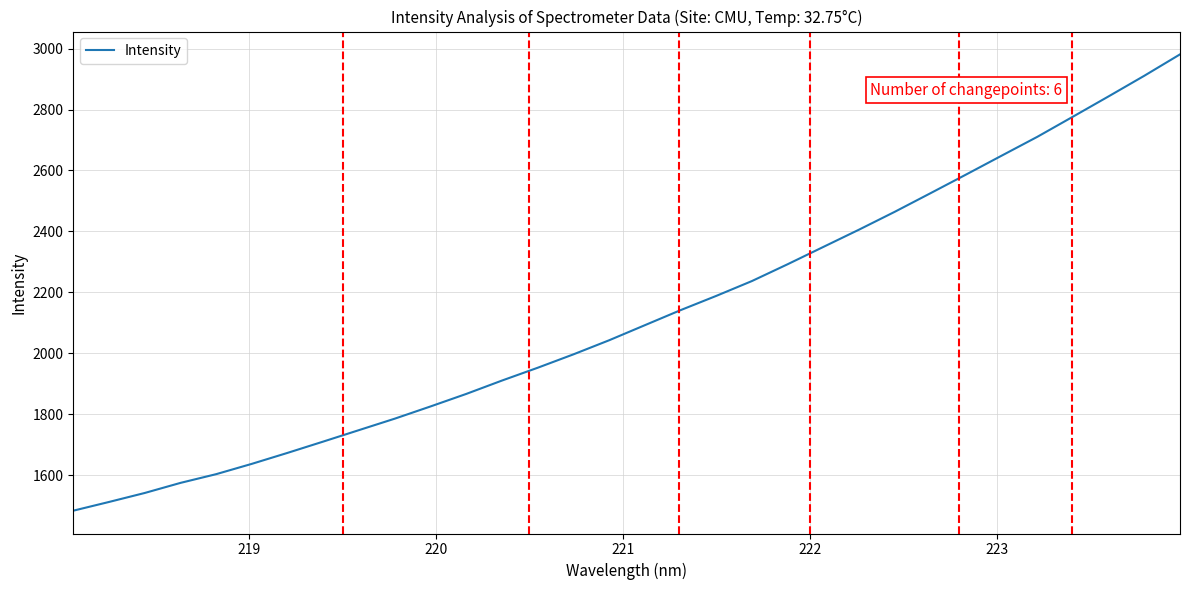

What is the greatest value displayed?

2980.9